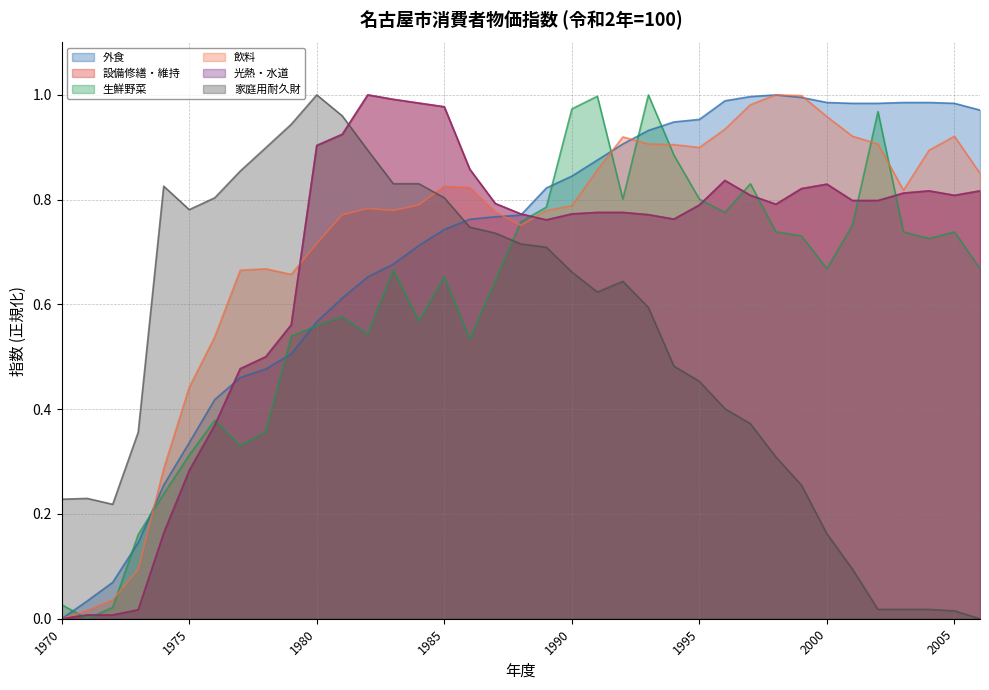

At which category is the sum across all series the highest?

1985